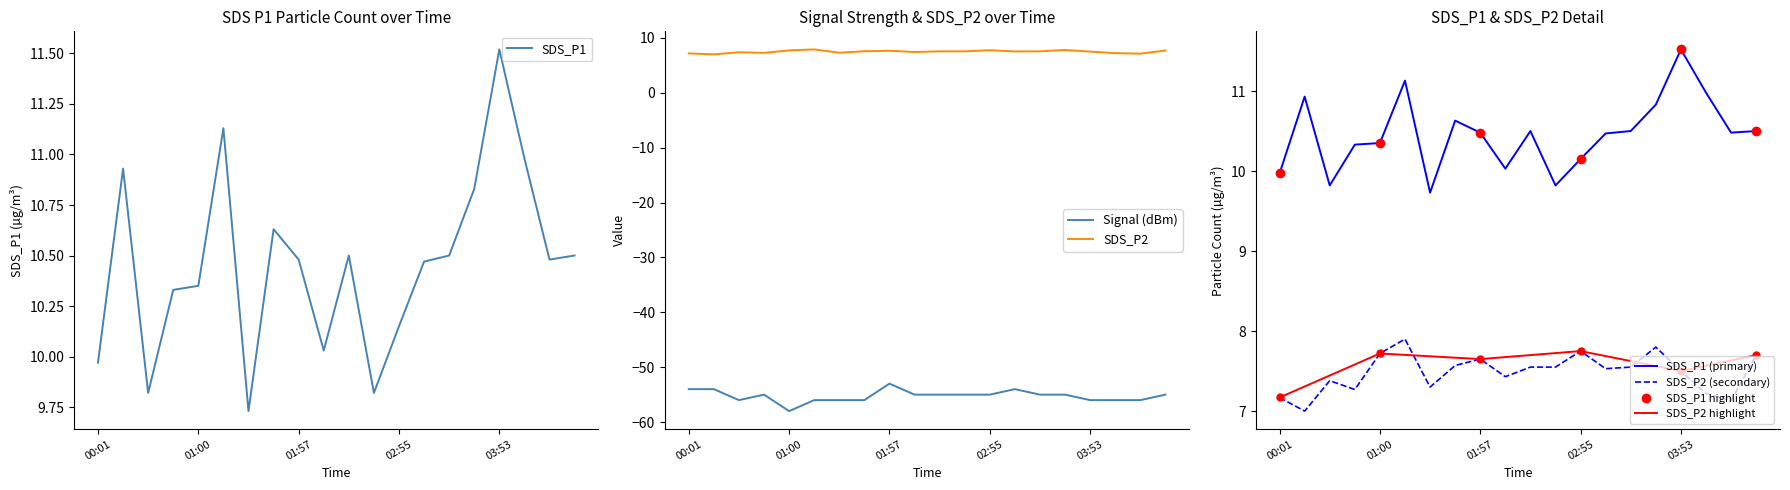

Reading left to right, list all the values displayed in this chart.

SDS_P1: 10.0	10.9	9.8	10.3	10.3	11.1	9.7	10.6	10.5	10.0	10.5	9.8	10.2	10.5	10.5	10.8	11.5	11.0	10.5	10.5
SDS_P2: 7.2	7.0	7.4	7.3	7.7	7.9	7.3	7.6	7.7	7.4	7.5	7.5	7.8	7.5	7.5	7.8	7.5	7.2	7.1	7.7
Signal: -54.0	-54.0	-56.0	-55.0	-58.0	-56.0	-56.0	-56.0	-53.0	-55.0	-55.0	-55.0	-55.0	-54.0	-55.0	-55.0	-56.0	-56.0	-56.0	-55.0